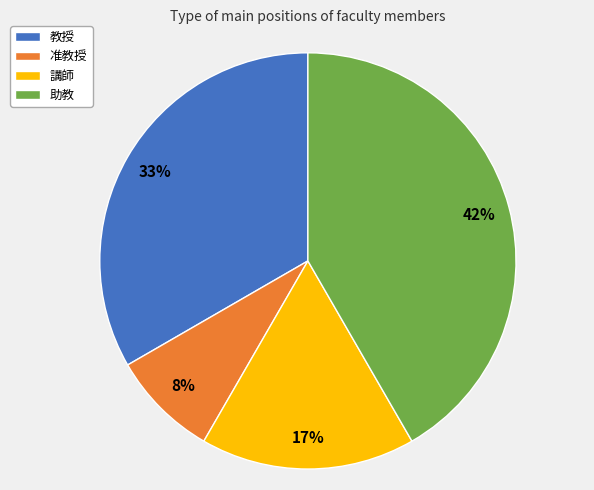

To the nearest percent, what percentage of the pie is 助教?

42%